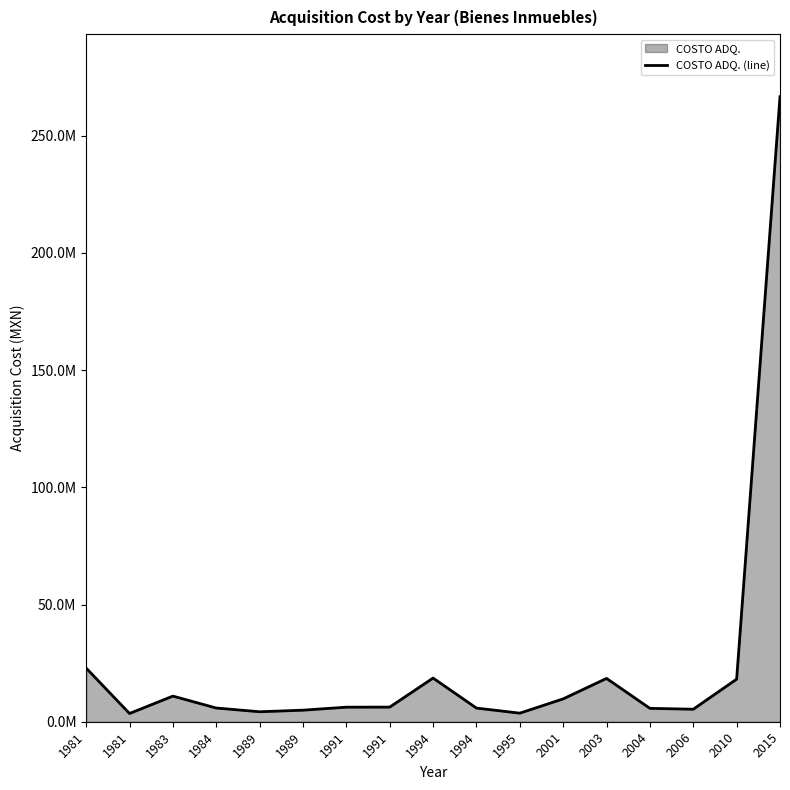

Is it true that the value at 1989 is 1302492.6?

False